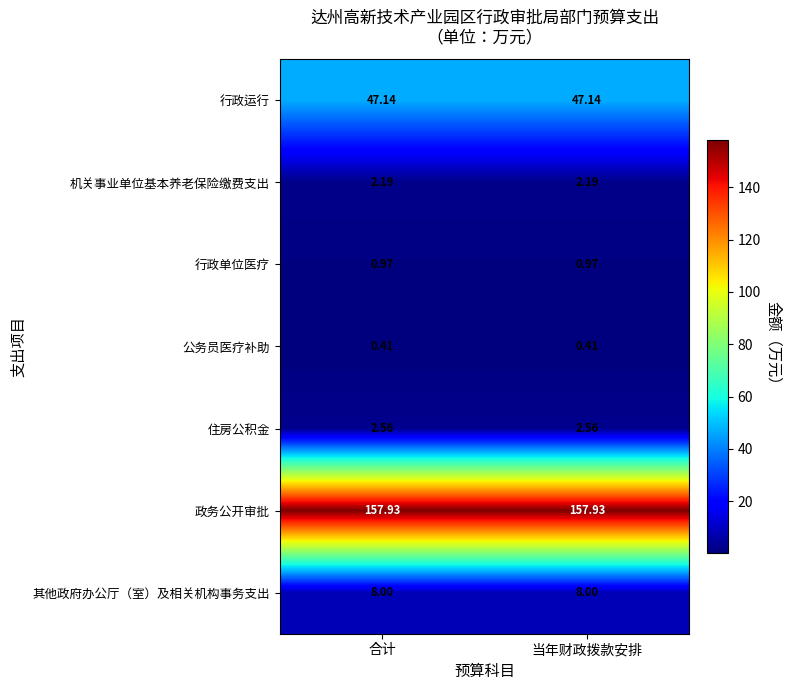

Which series has the largest total across all categories?

政务公开审批